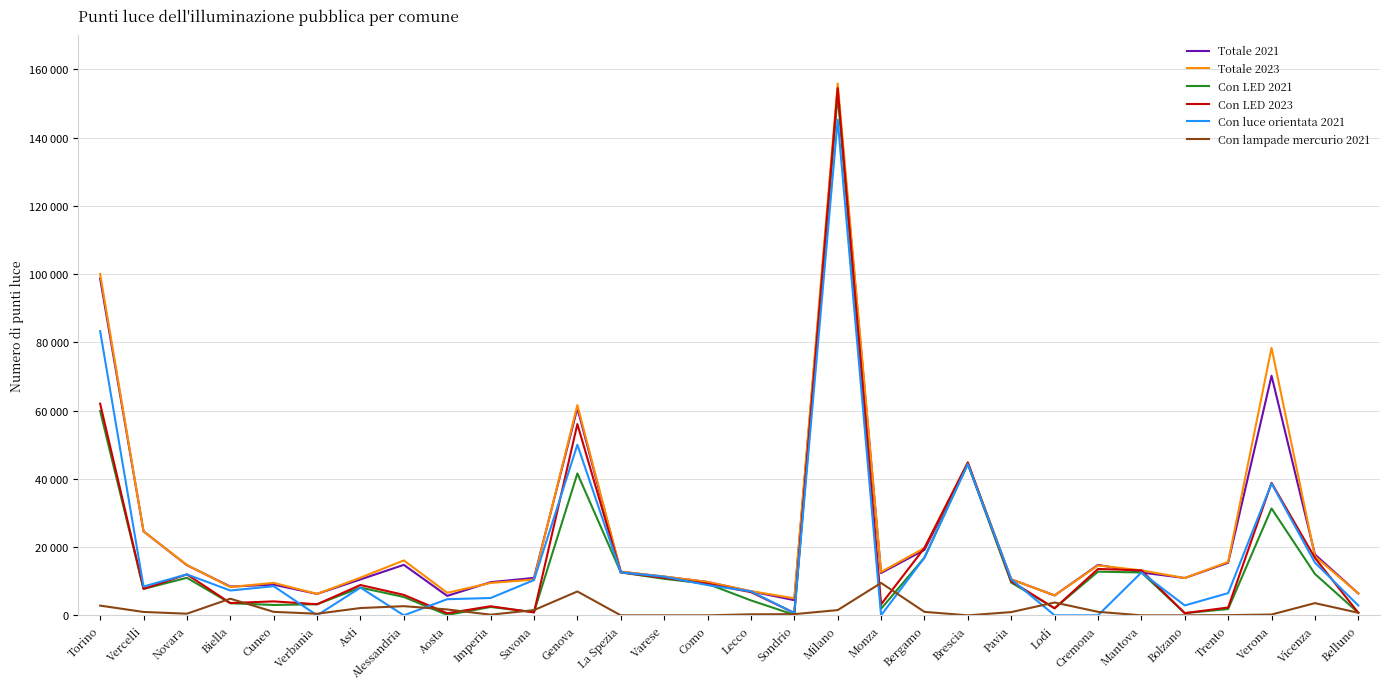

At which label does Totale 2021 reach its peak?

Milano